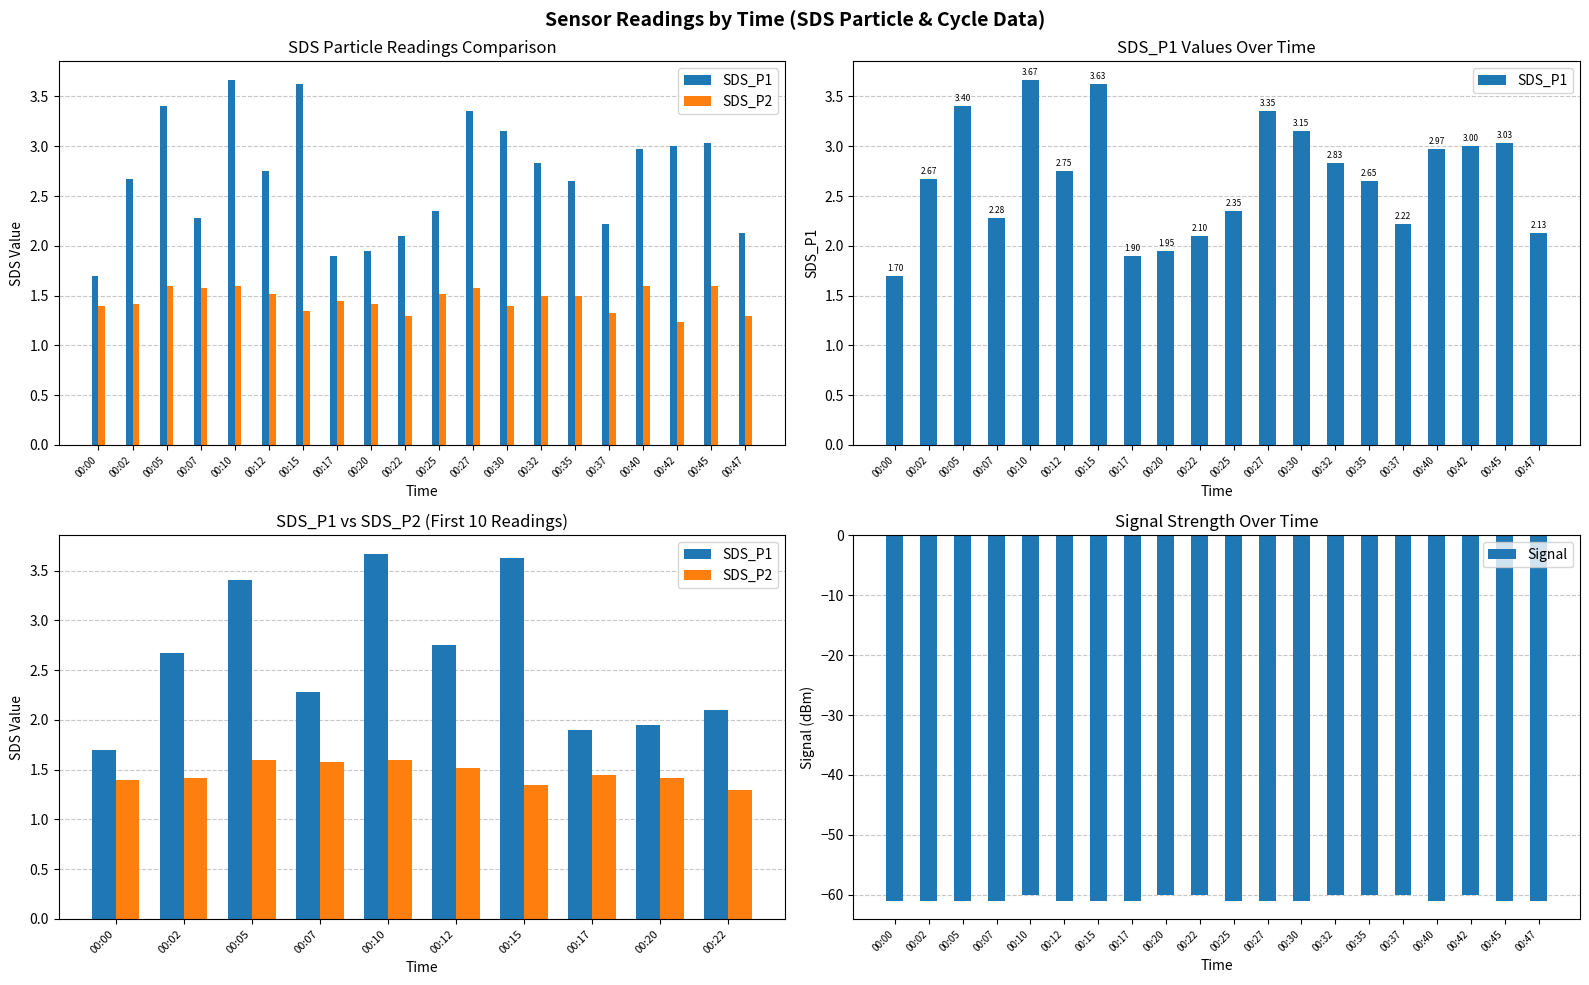

What is the difference between the maximum and minimum values in the SDS_P1 series?

2.0